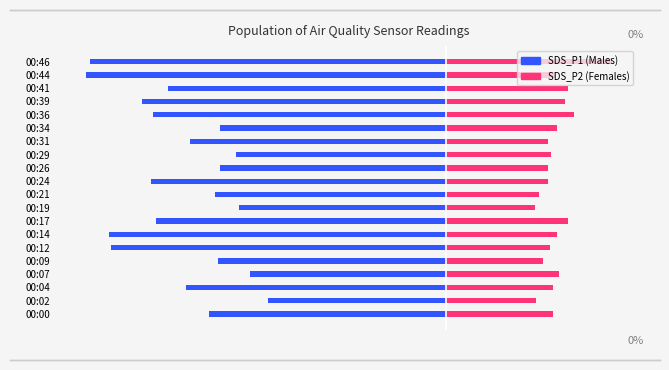

The value of SDS_P1 at 19 is -3.1. True or false?

False